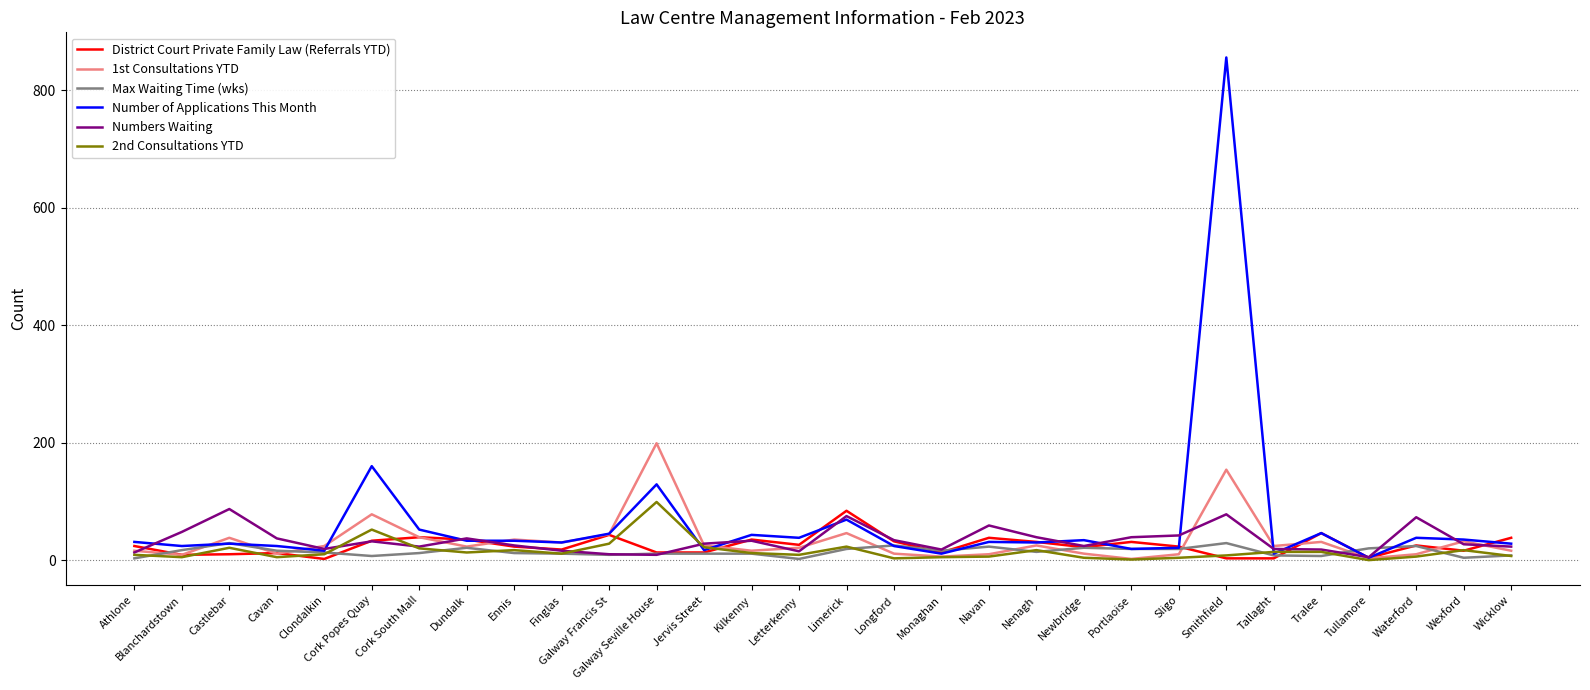

At how many categories does at least one series exceed 214?

1